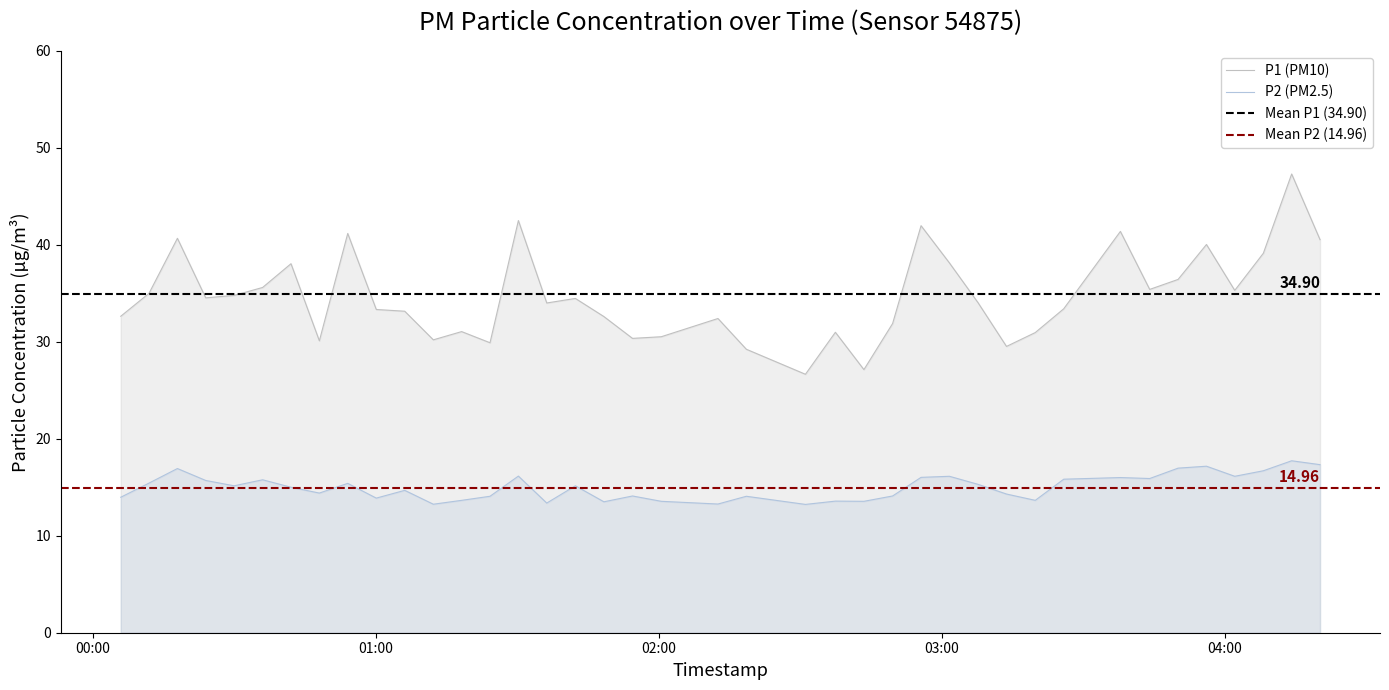

Where is the first local minimum for P2?

2023-03-01T00:29:54